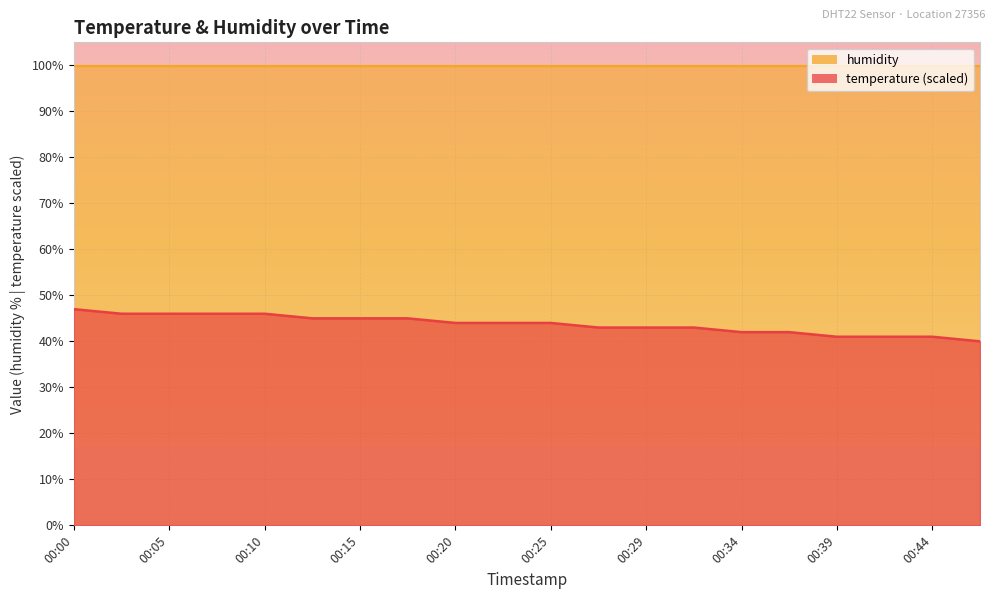

How many lines are shown in the chart?

1